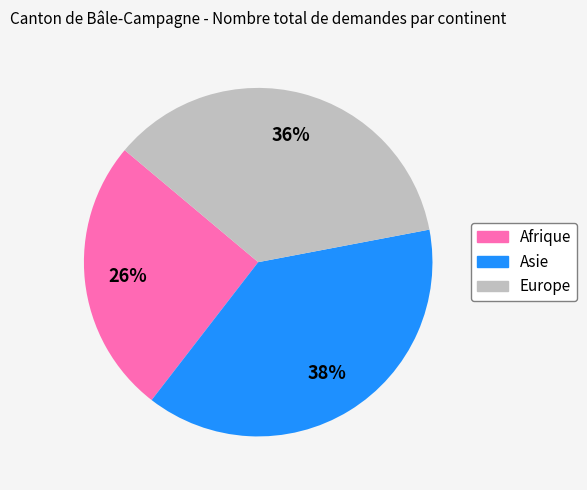

What percentage is the Asie slice, to the nearest percent?

38%